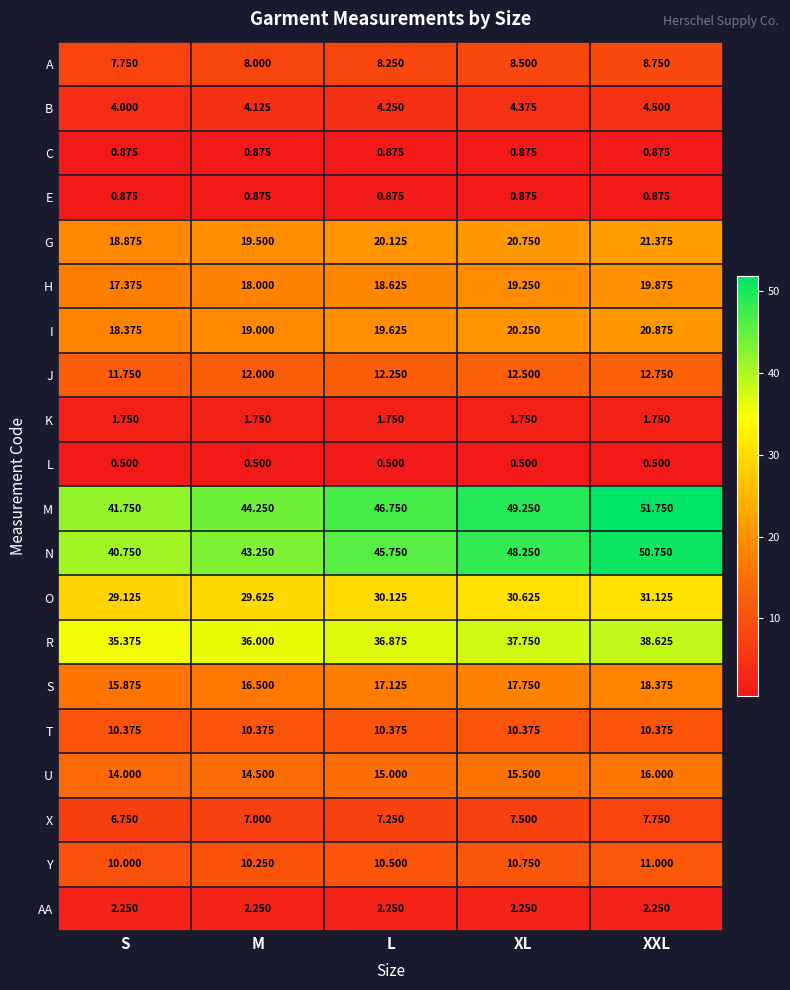

Where does the O series first go above 30?

L